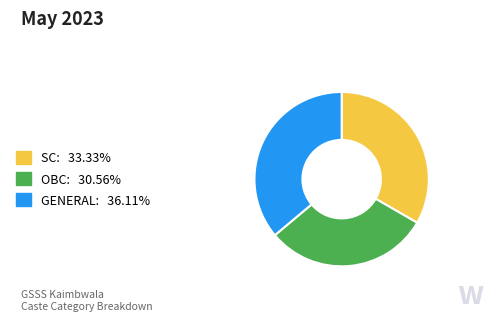

Does SC represent more than half of the total?

No